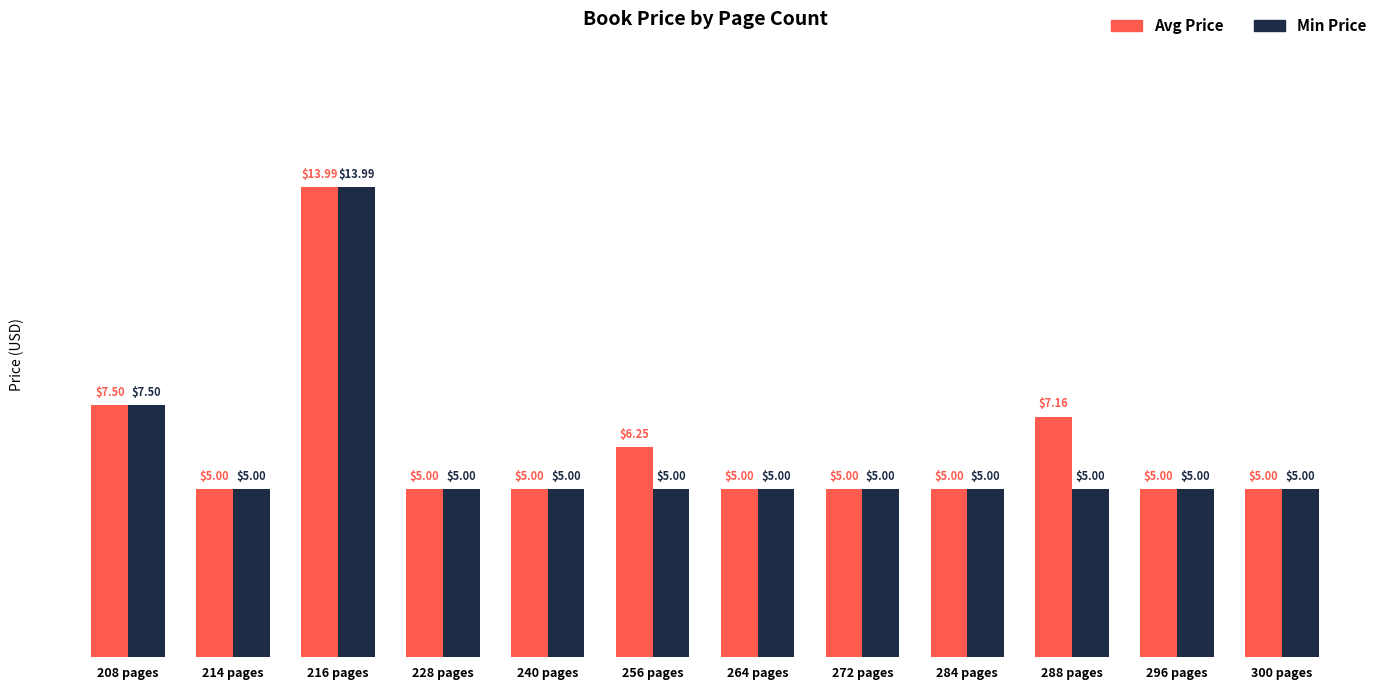

How many groups of bars are there?

12